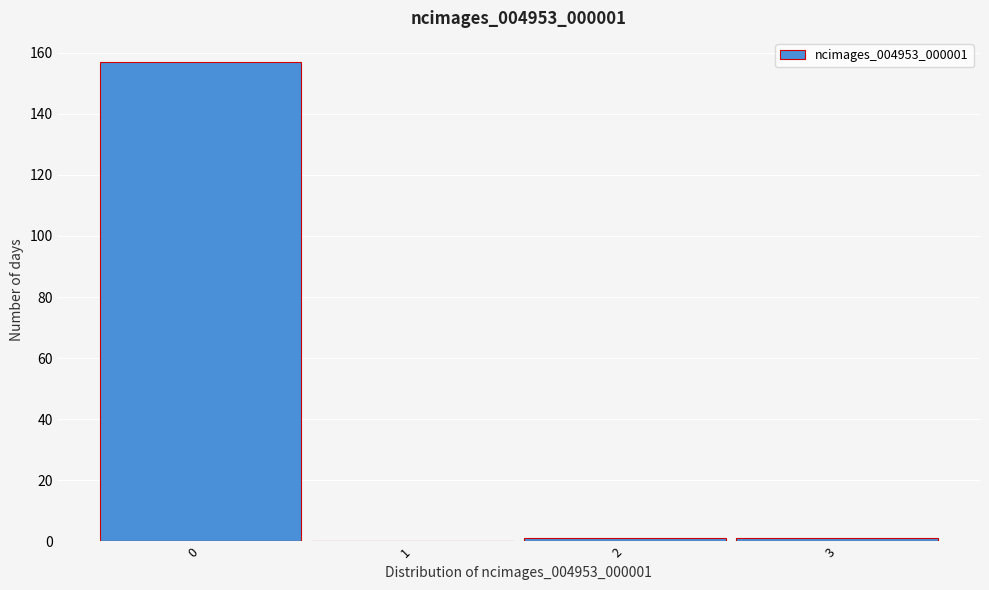

How tall is the bar that spans -0.5 to 0.5 on the x-axis? The values are not printed on the chart, so give them approximately, as read against the axis.

158